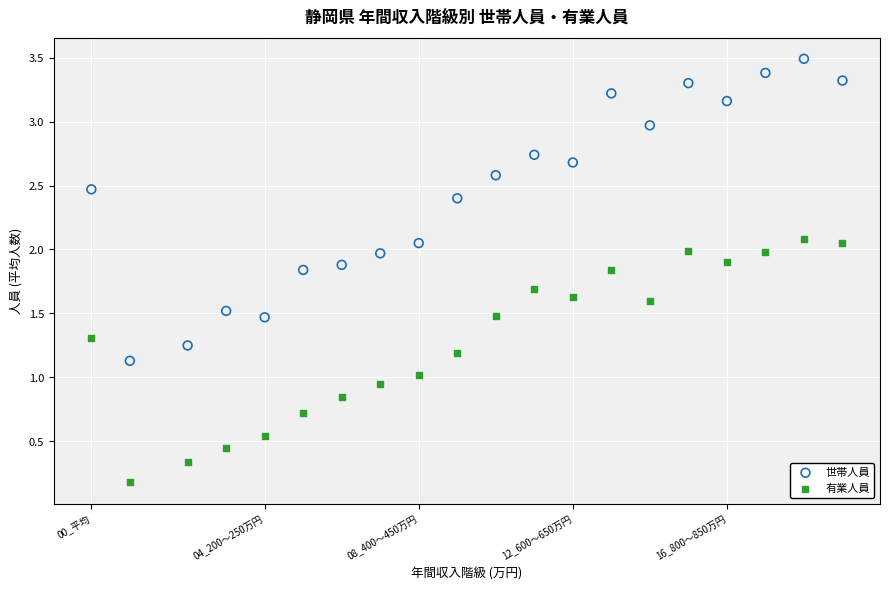

Across all data points, what is the range of Y values (max minus min)?

3.3